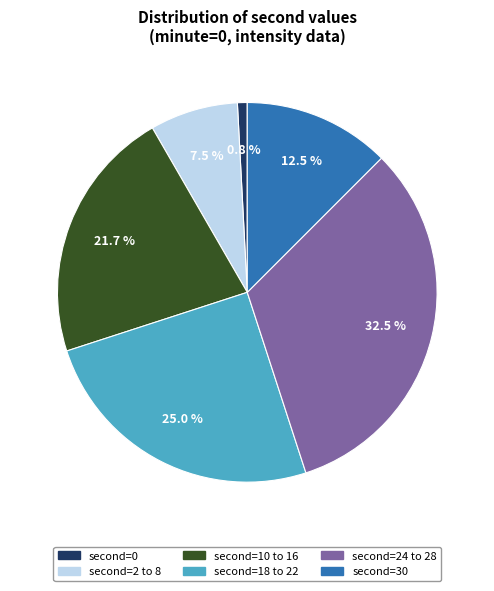

How many segments does this pie chart have?

6